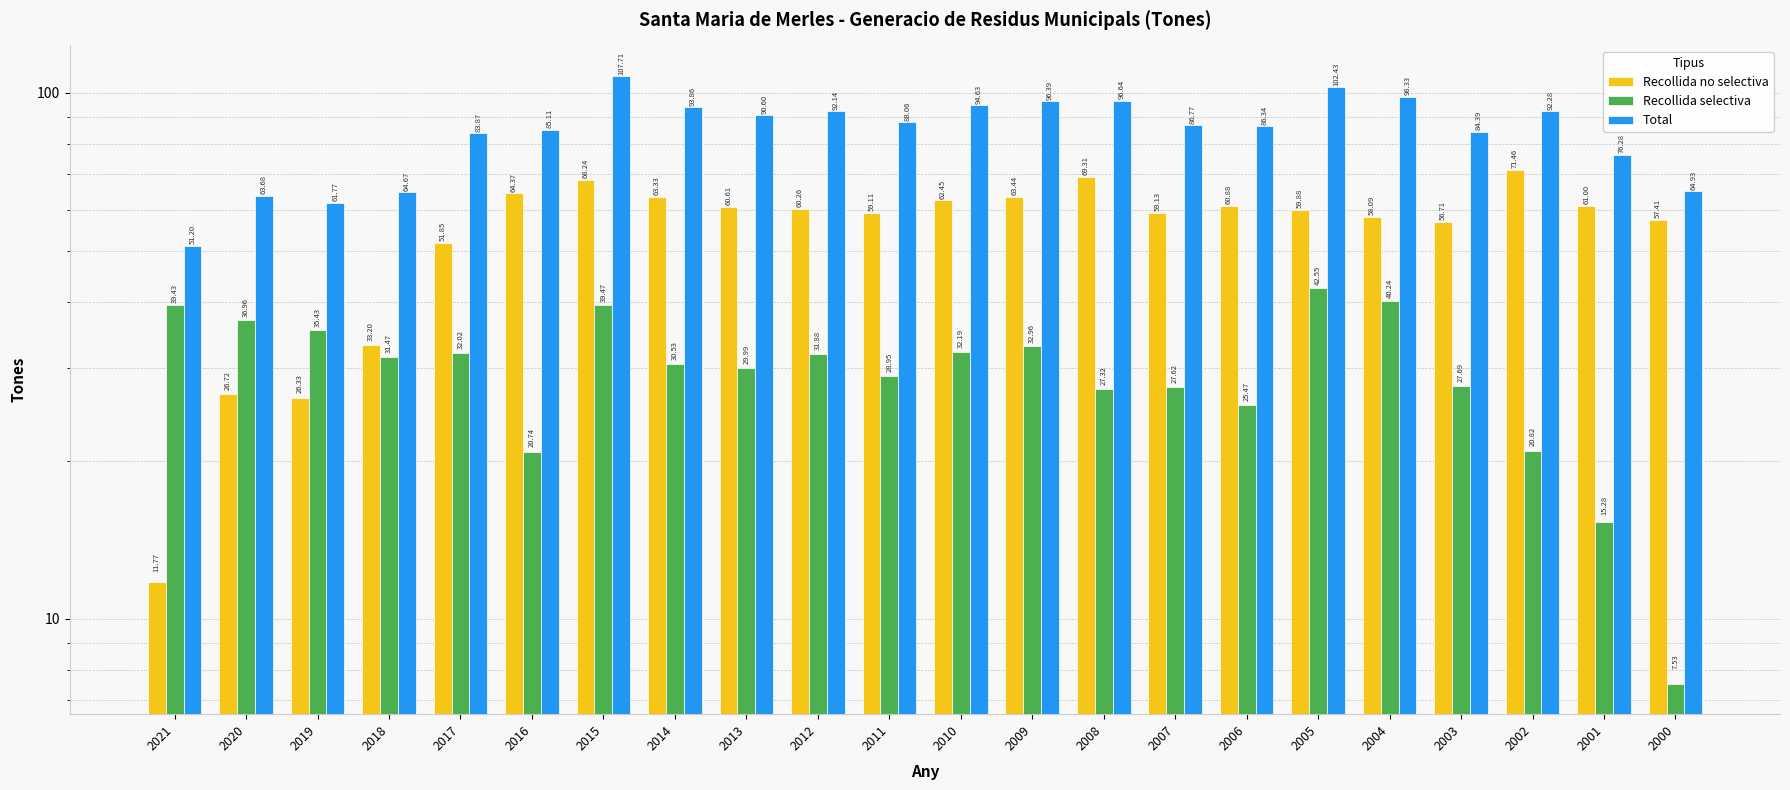

At which label is Recollida no selectiva closest to 41?

2018